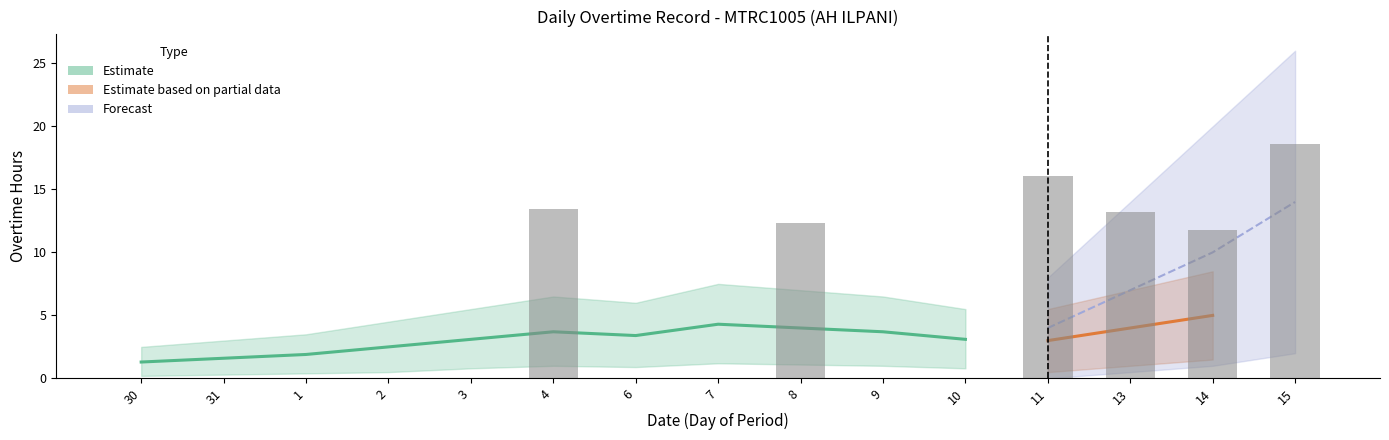

Which has a higher value, 11 or 8?

11